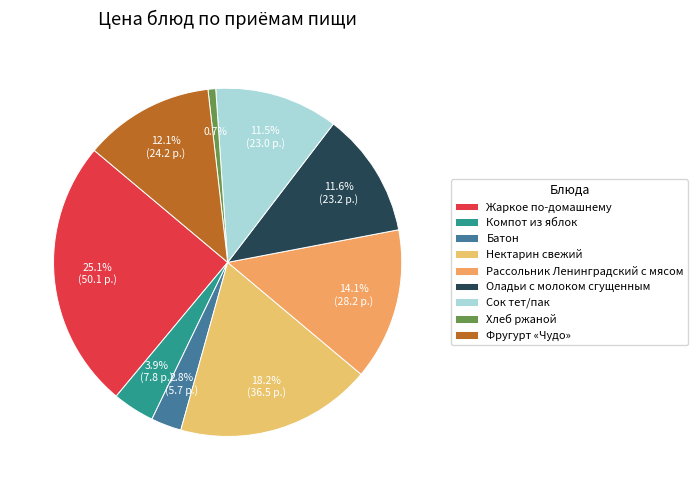

Between Нектарин свежий and Жаркое по-домашнему, which is larger?

Жаркое по-домашнему